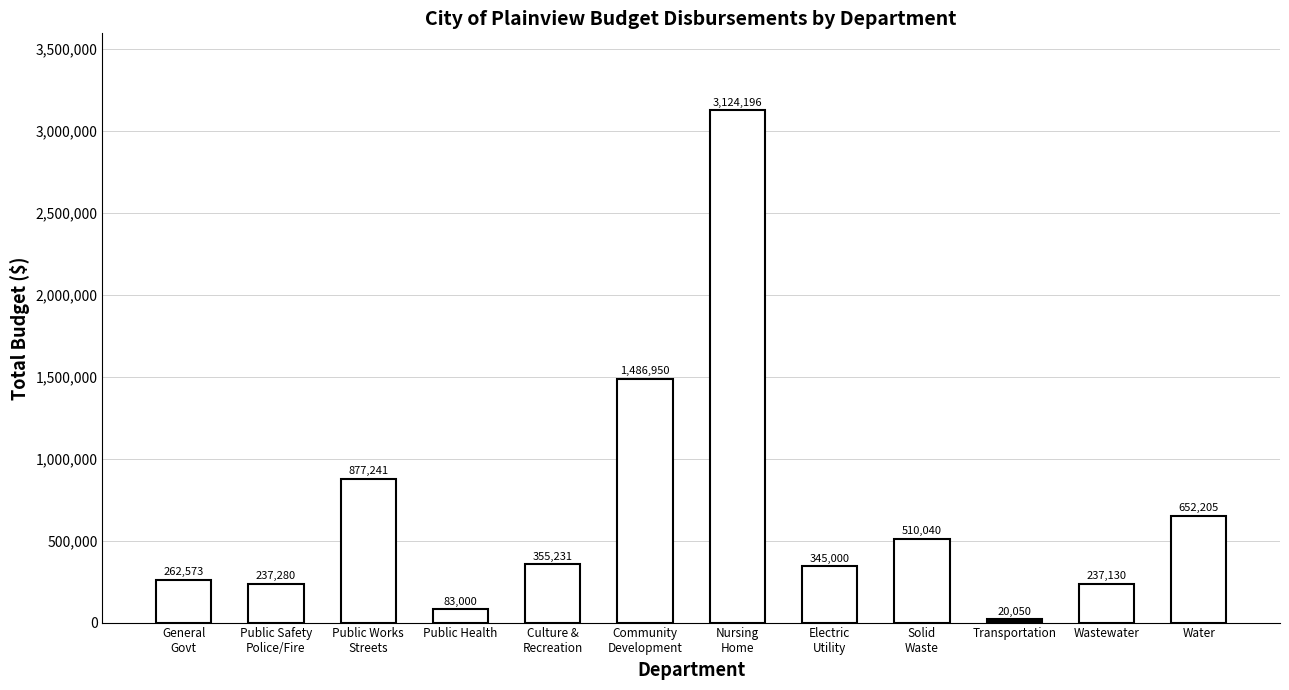

Reading left to right, transcribe all the data shown in this chart.

262573	237280	877241	83000	355231	1486950	3124196	345000	510040	20050	237130	652205